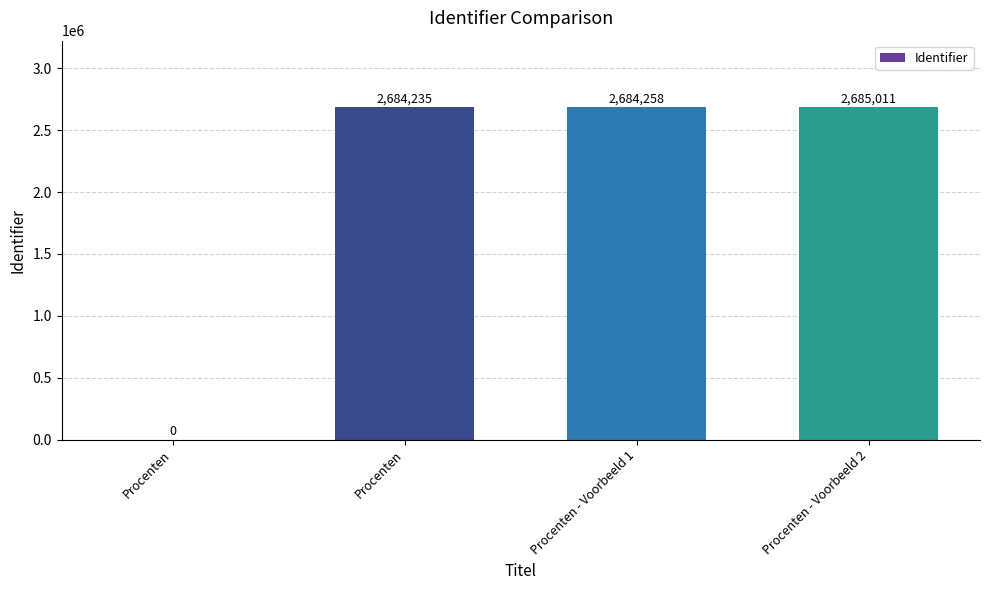

What is the change in value from Procenten to Procenten - Voorbeeld 1?

+2684258